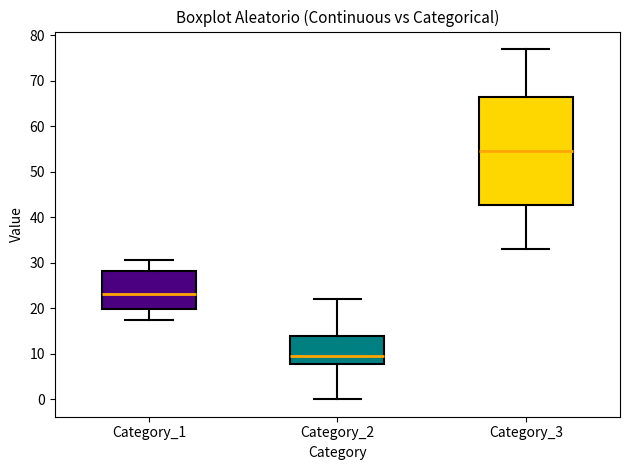

Which box has the highest median line?

Category_3